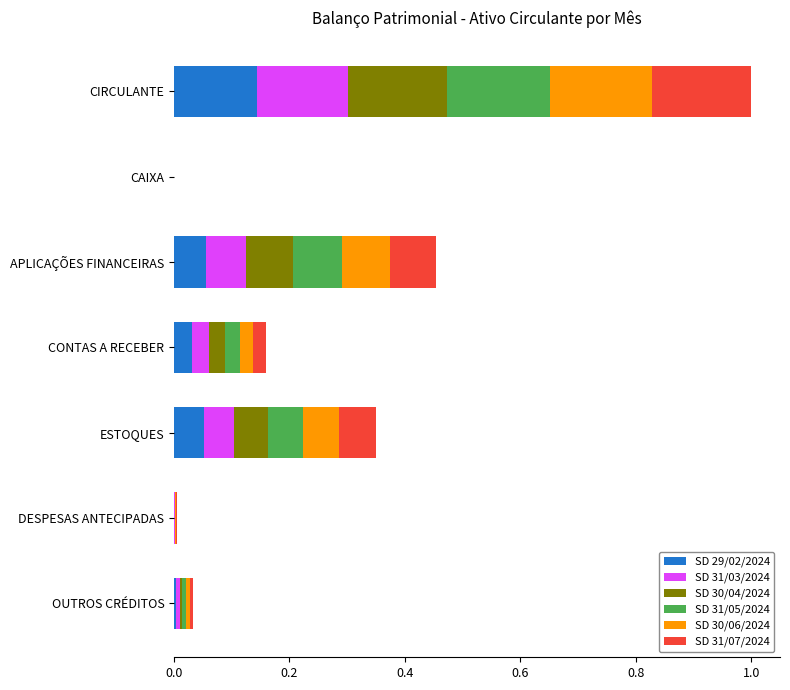

At which category is the sum across all series the highest?

CIRCULANTE